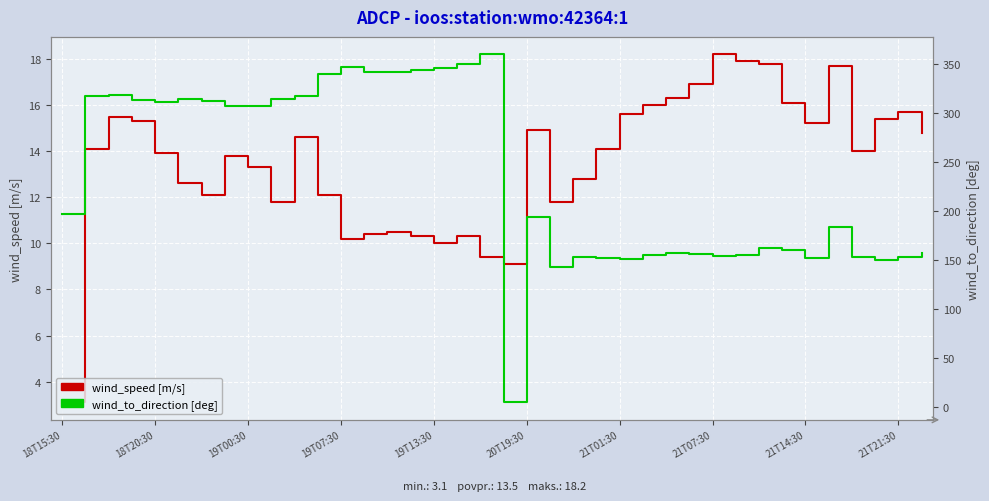

Which label corresponds to the largest value in the chart?

18